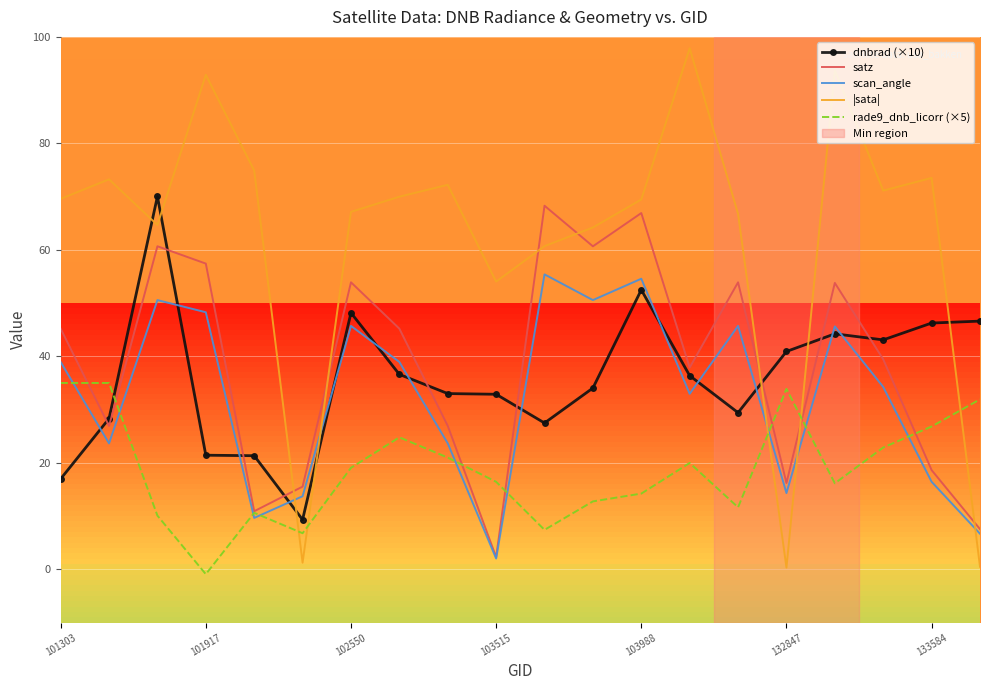

Which series ends up on top after the final intersection of satz and dnbrad (×10)?

dnbrad (×10)